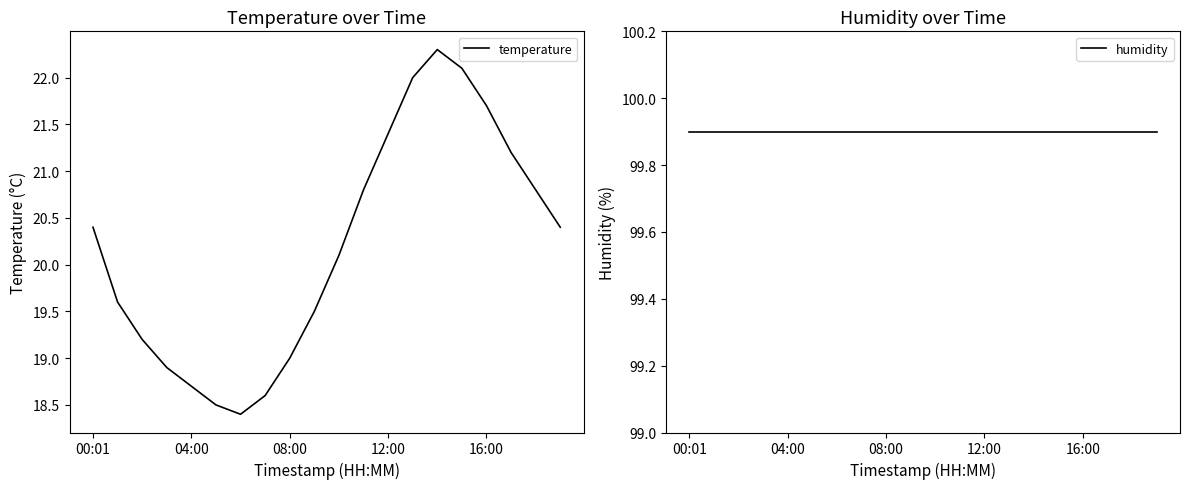

What is the sum of all temperature values?

403.6